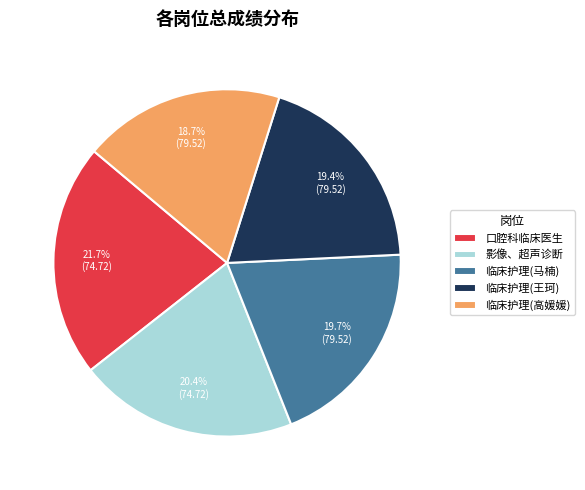

What percentage is NOT represented by 临床护理(王珂)?

80.6%